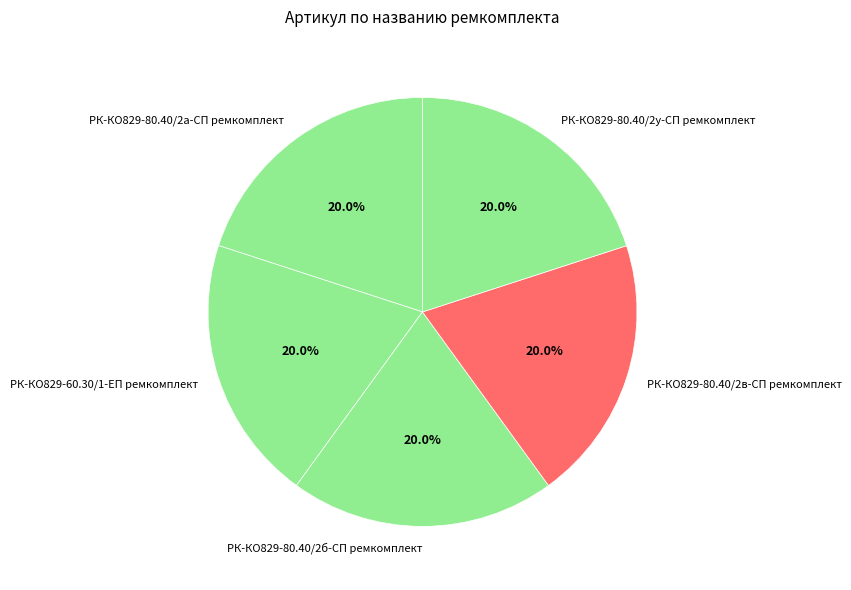

Is the sum of РК-КО829-80.40/2а-СП ремкомплект and РК-КО829-60.30/1-ЕП ремкомплект greater than half?

No